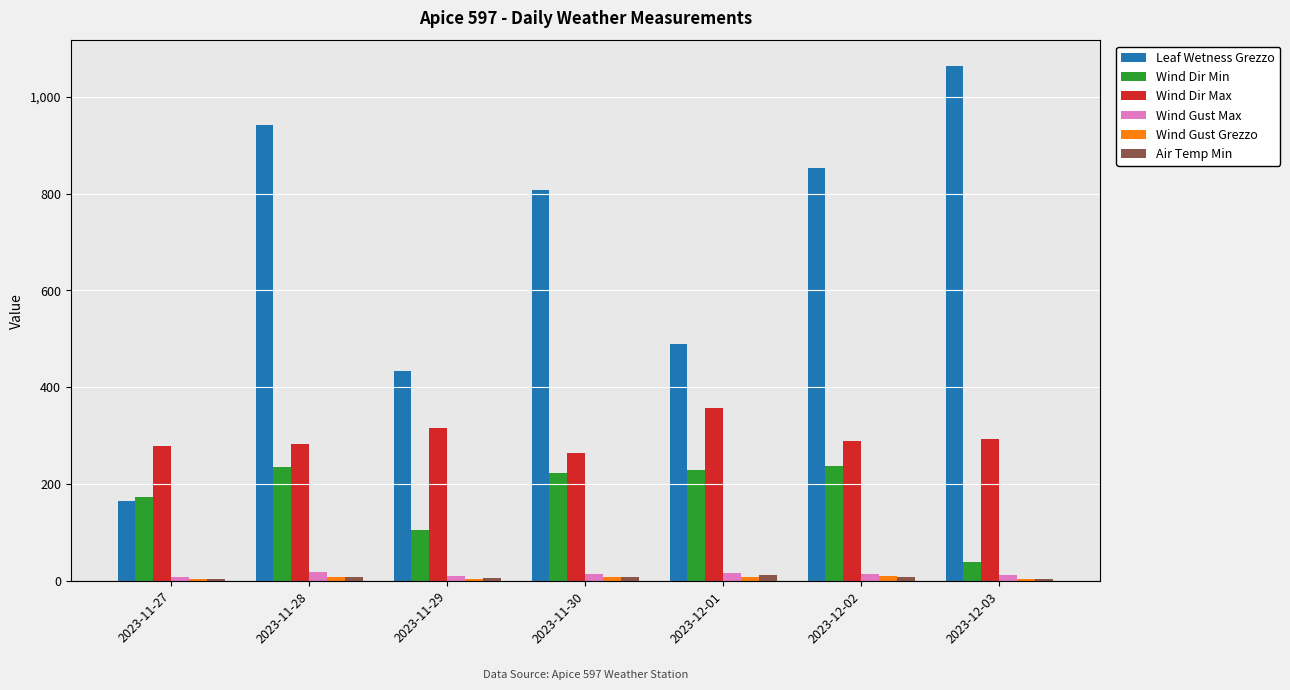

What is the maximum value for Wind Dir Min?

238.0